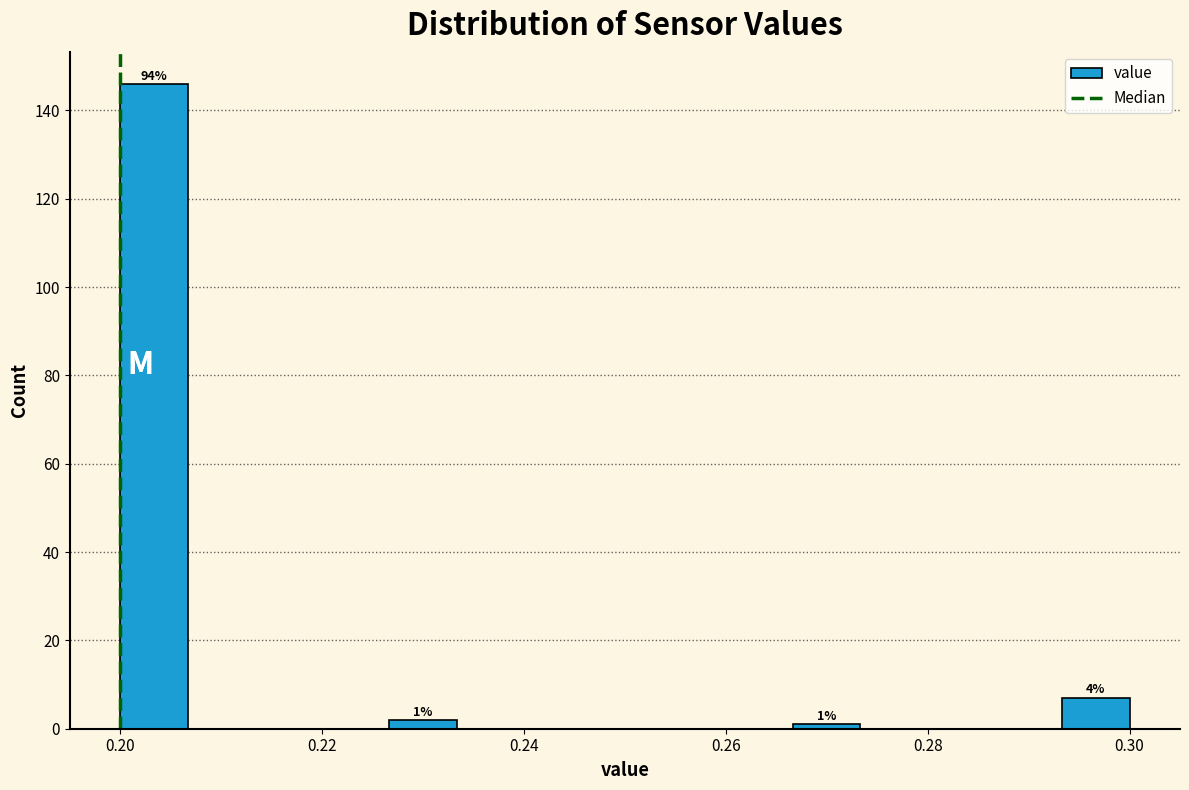

Read against the x-axis, roughly where is the centre of the tallest bar?

0.204